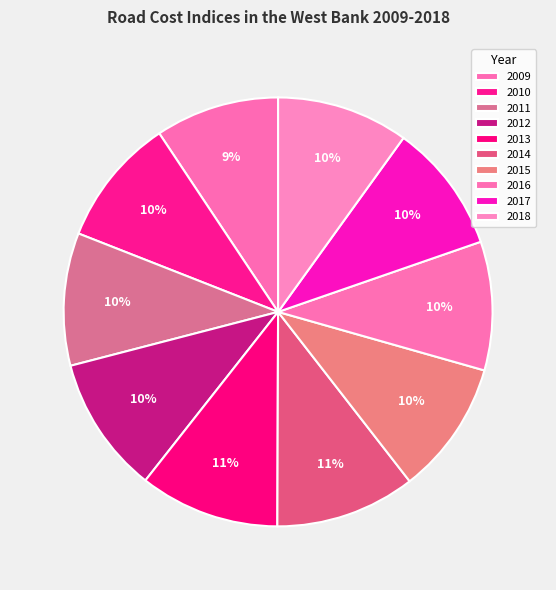

What percentage is the 2009 slice, to the nearest percent?

9%